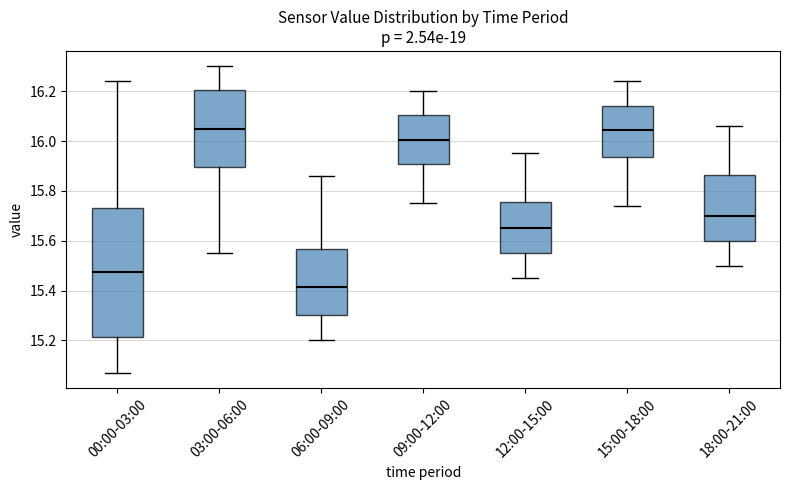

Which box is the tallest, from its lower edge to its upper edge?

00:00-03:00